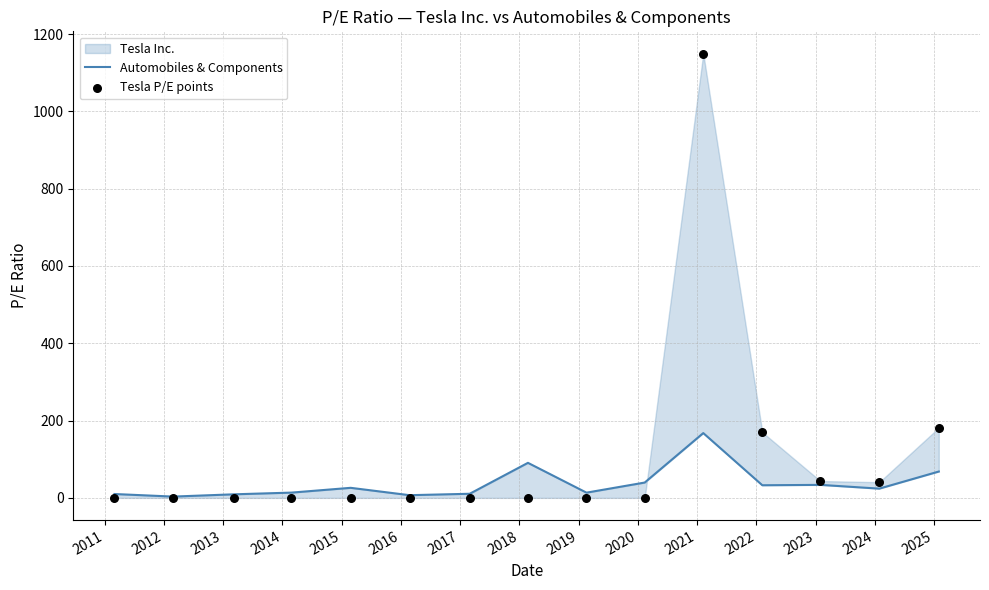

Which series reaches the minimum Y coordinate?

Tesla P/E points